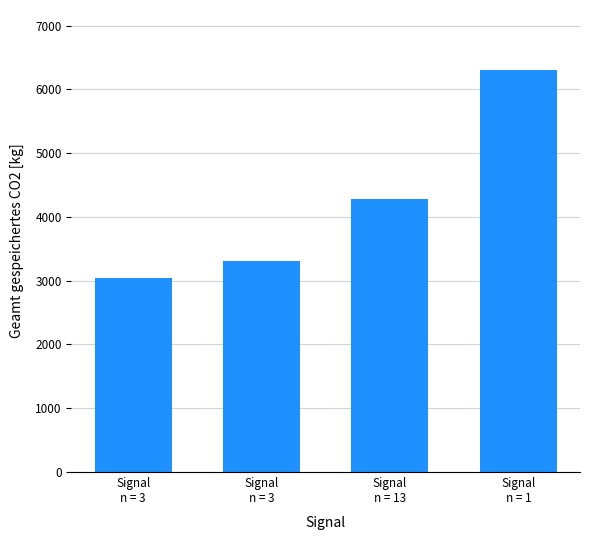

Reading right to left, list all the values displayed in this chart.

Signal
n = 1=6300.0	Signal
n = 13=4274.6	Signal
n = 3=3316.7	Signal
n = 3=3043.3